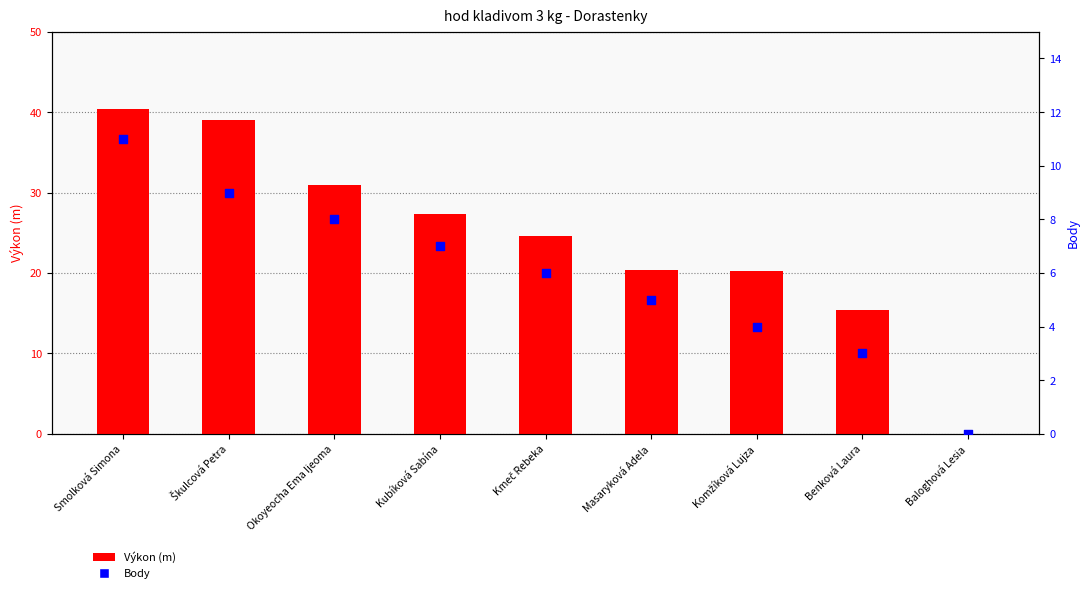

Which series contains the lowest Y value?

Výkon (m)